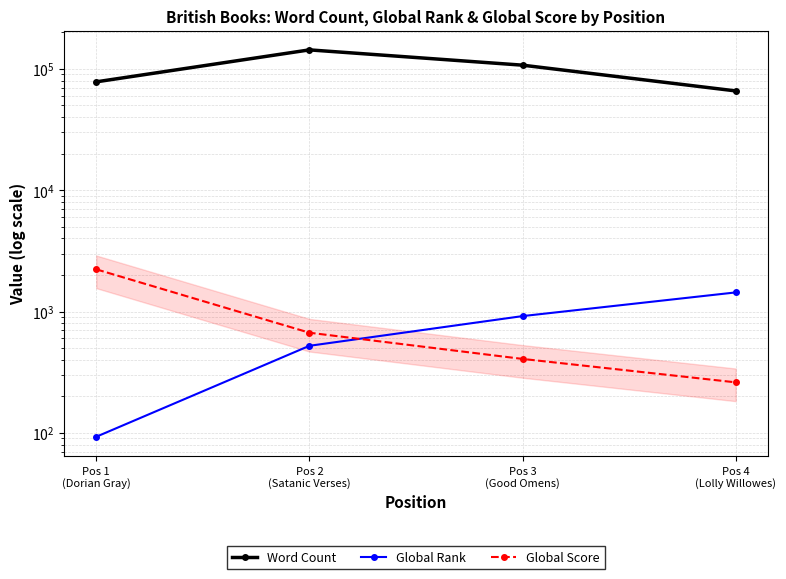

List the series in order of their peak value, lowest first.

Global Rank, Global Score, Word Count